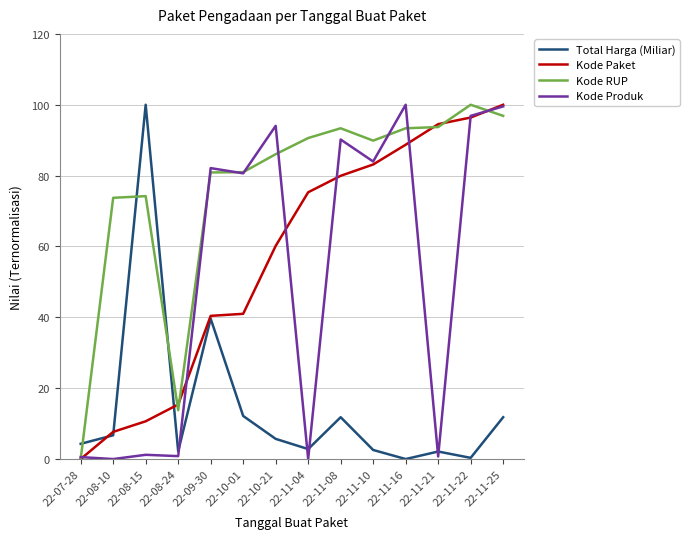

At how many categories does at least one series exceed 53?

12